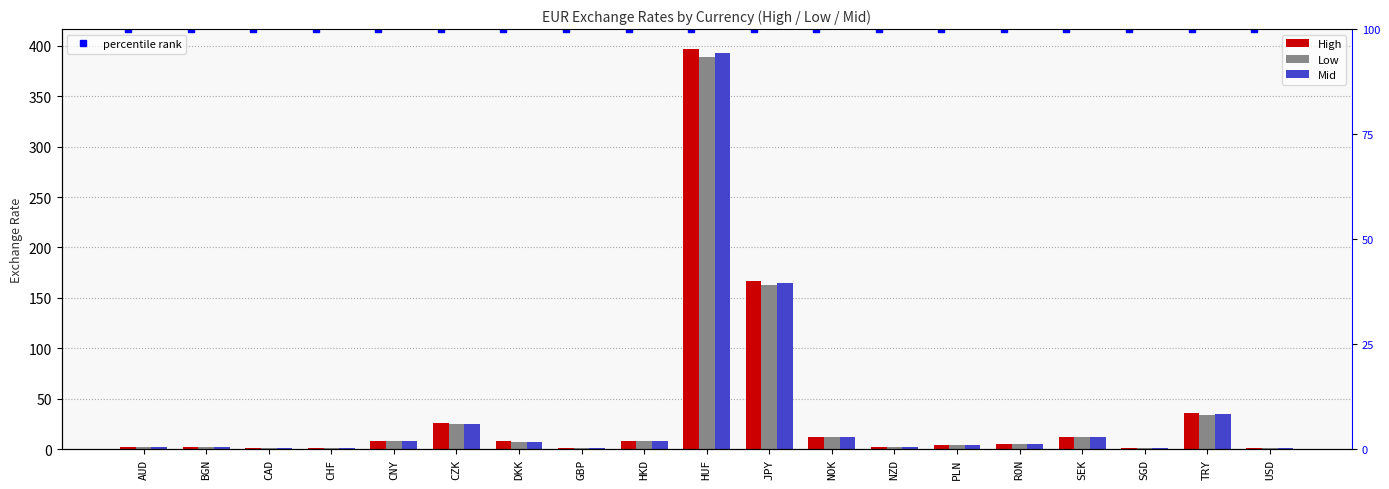

Is it true that Low equals 1.0 at AUD?

False